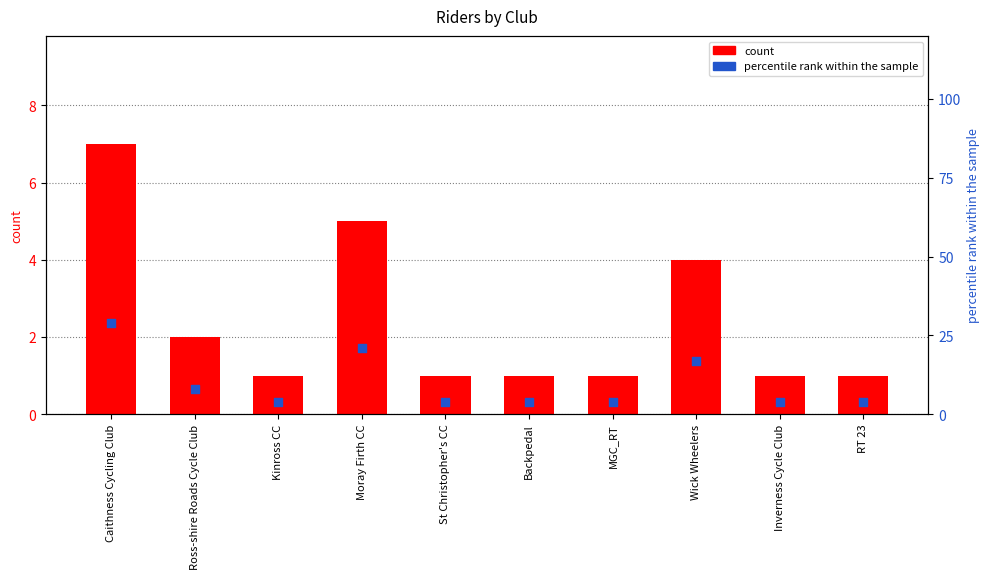

At how many categories does at least one series exceed 15?

3